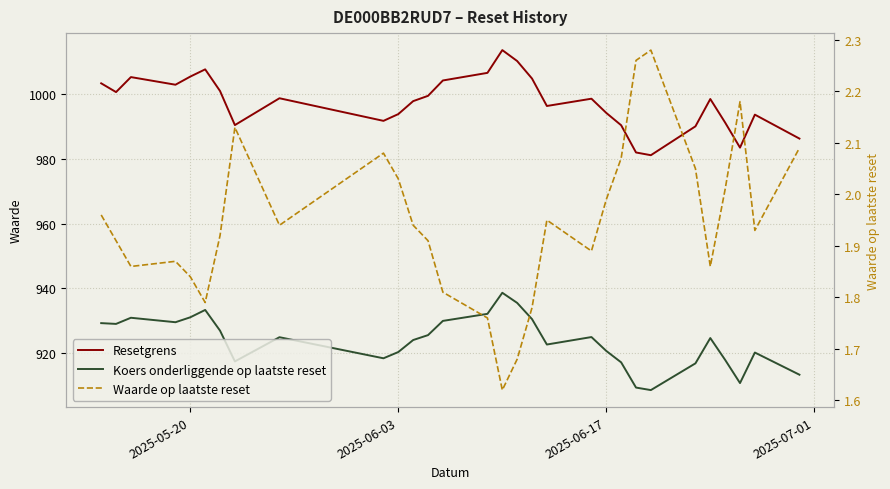

What is the difference between the maximum and minimum values in the Waarde op laatste reset series?

0.7